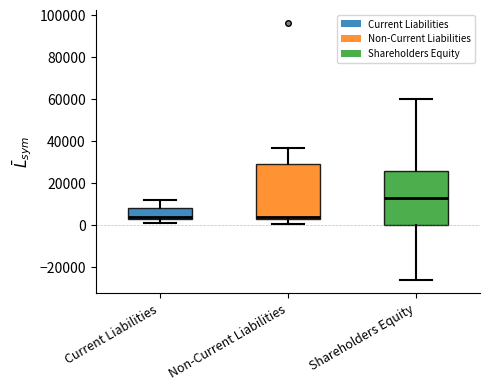

Reading left to right, transcribe this box plot: for each box, give where its median line is, the range the box spans, and where its two whiskers end, as read against the y-axis. The values are not printed on the chart, so give them approximately, as read against the axis.

Current Liabilities: median 4000, box 2000 to 8000, whiskers 0 to 12000
Non-Current Liabilities: median 4000, box 2000 to 30000, whiskers 0 to 36000
Shareholders Equity: median 12000, box 0 to 26000, whiskers -26000 to 60000